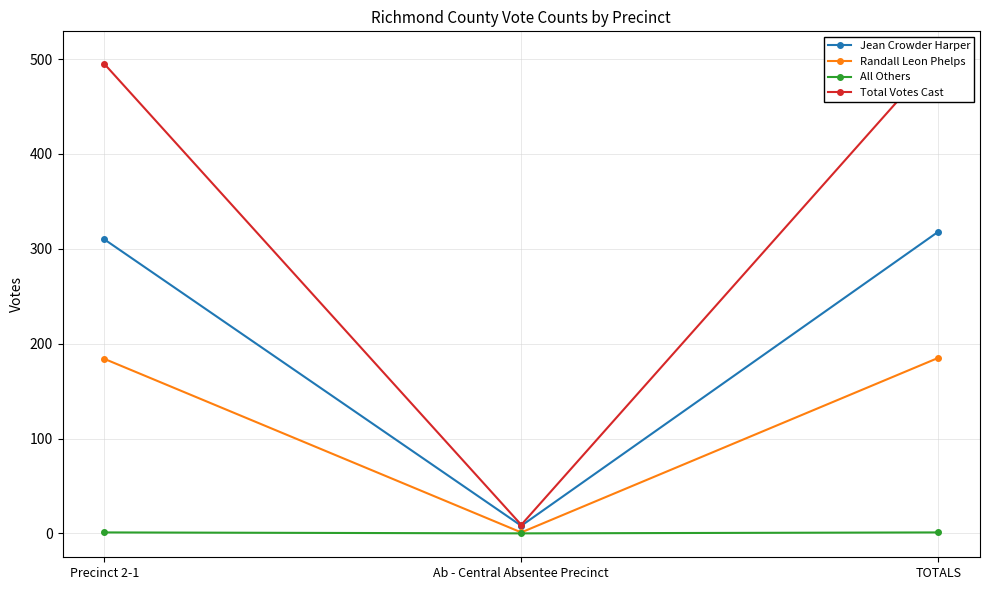

Is the value of Randall Leon Phelps at TOTALS greater than the value of Total Votes Cast at TOTALS?

No